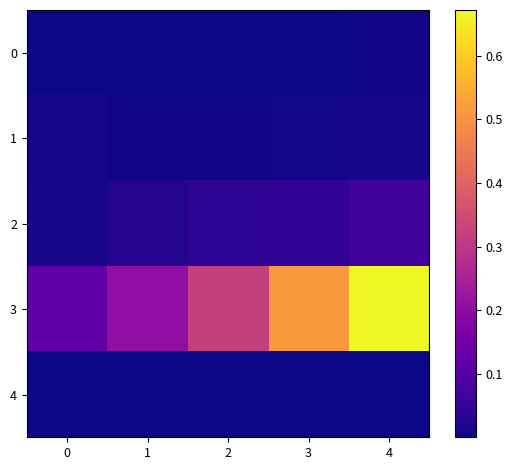

Rank the series by their maximum value, from lowest to highest.

4, 0, 1, 2, 3